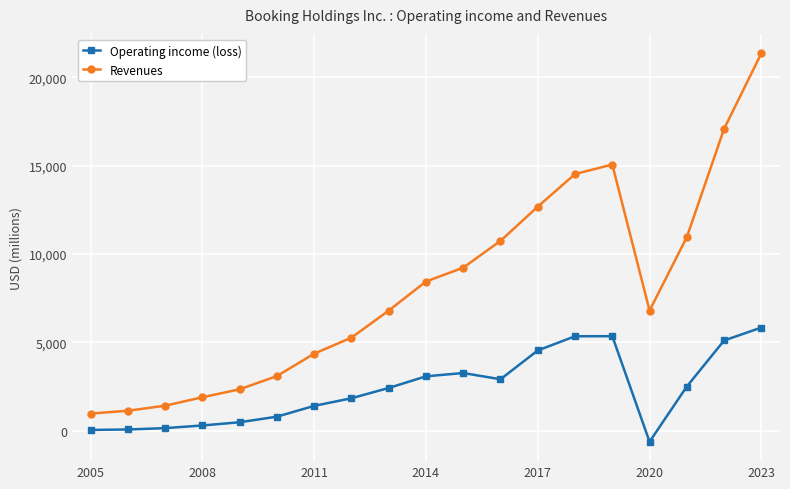

Which series has the largest range (max minus min)?

Revenues